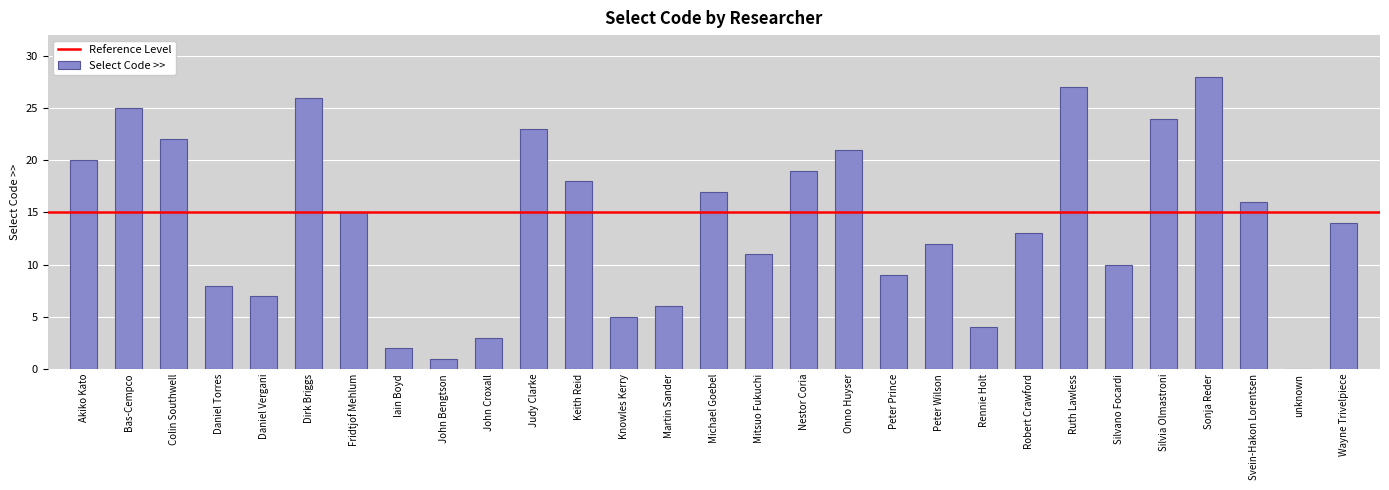

What is the difference between the values at Dirk Briggs and John Bengtson?

25